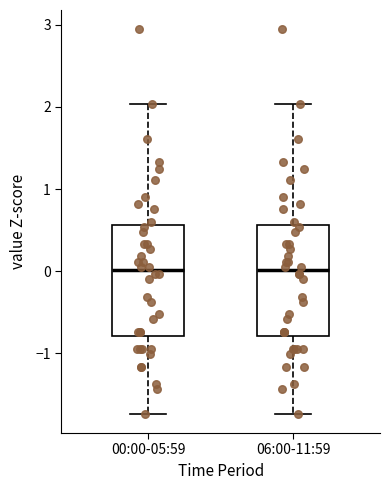

Where is the upper edge of the box for 00:00-05:59 on the y-axis? The values are not printed on the chart, so give them approximately, as read against the axis.

0.6